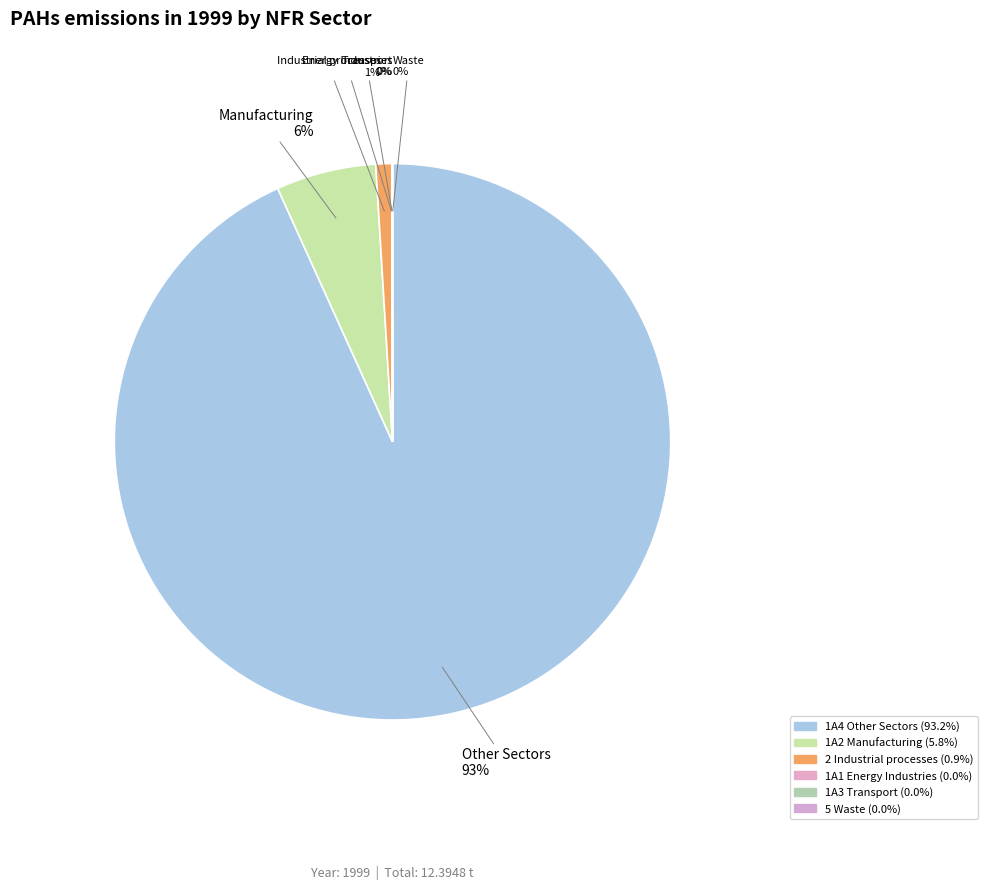

To the nearest percent, what percentage of the pie is 1A4 Other Sectors?

93%